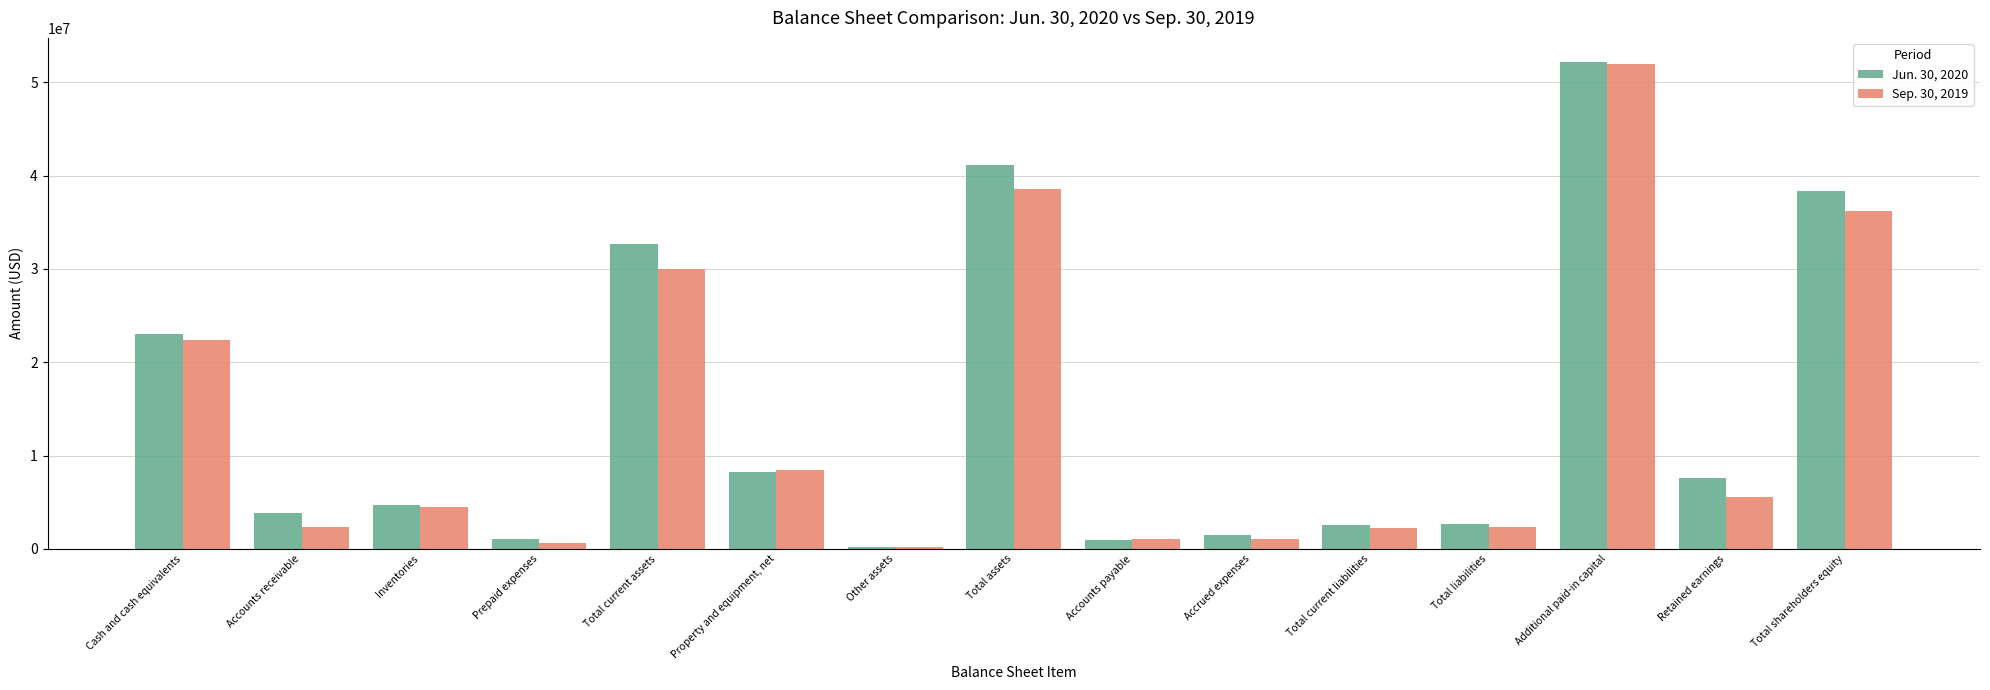

The Sep. 30, 2019 series shows 2219222 at Total current liabilities. True or false?

True